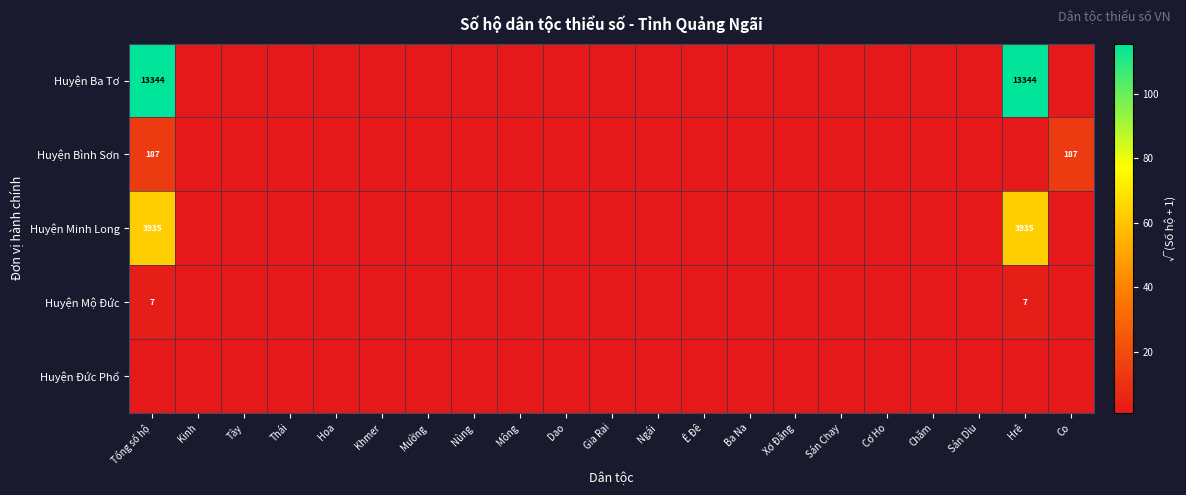

The Huyện Minh Long series shows 5124 at Hrê. True or false?

False